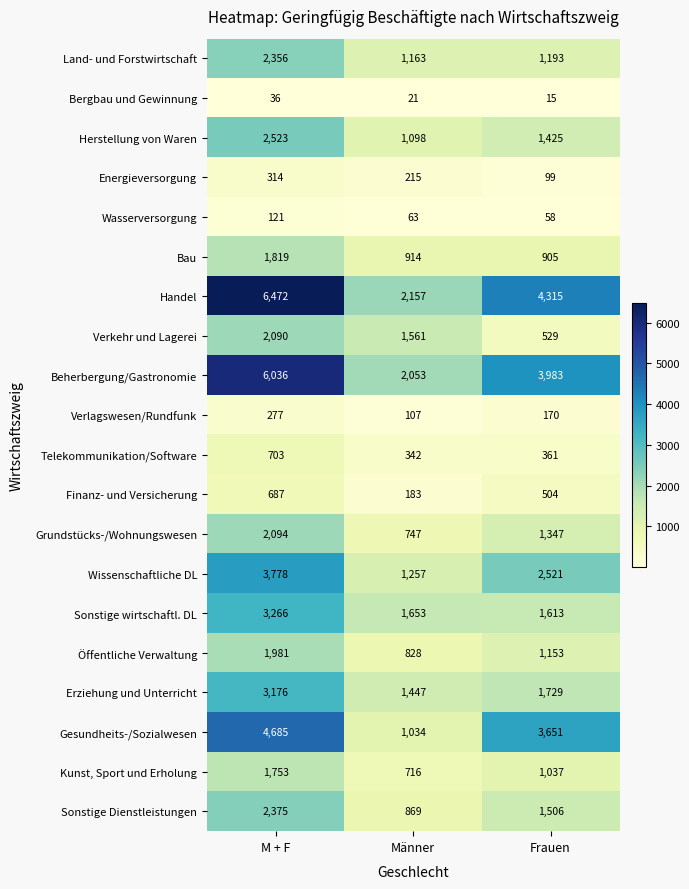

How many series are shown in this chart?

20